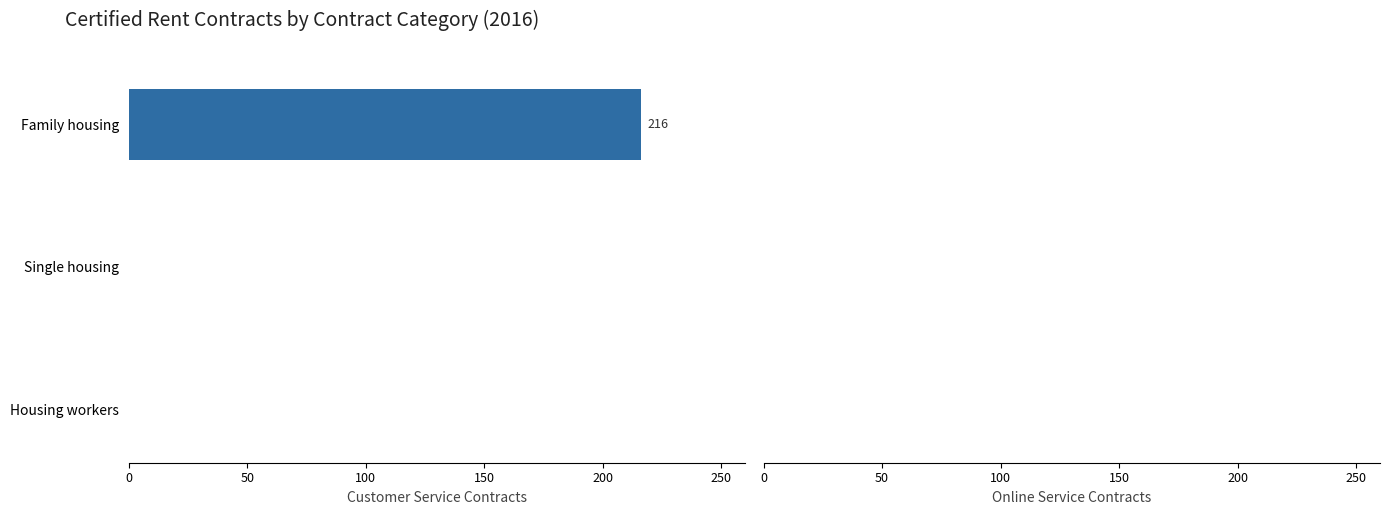

The chart shows a value of -71 at Housing workers. True or false?

False